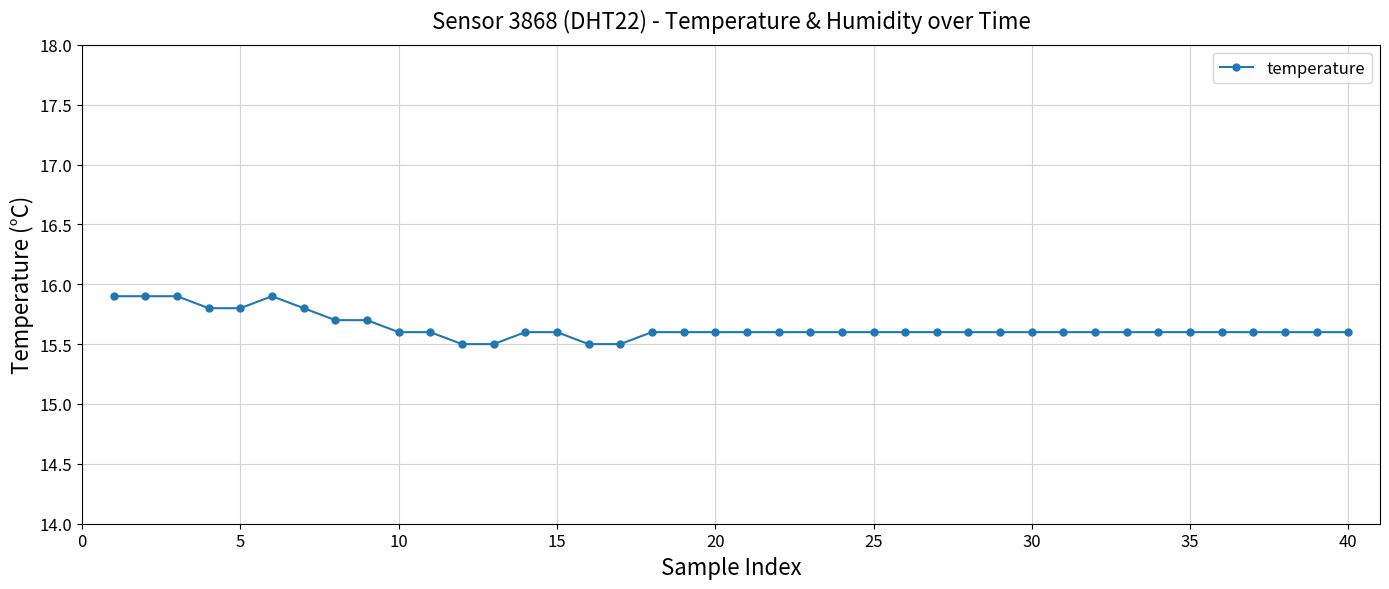

How many values are between 15 and 16?

40